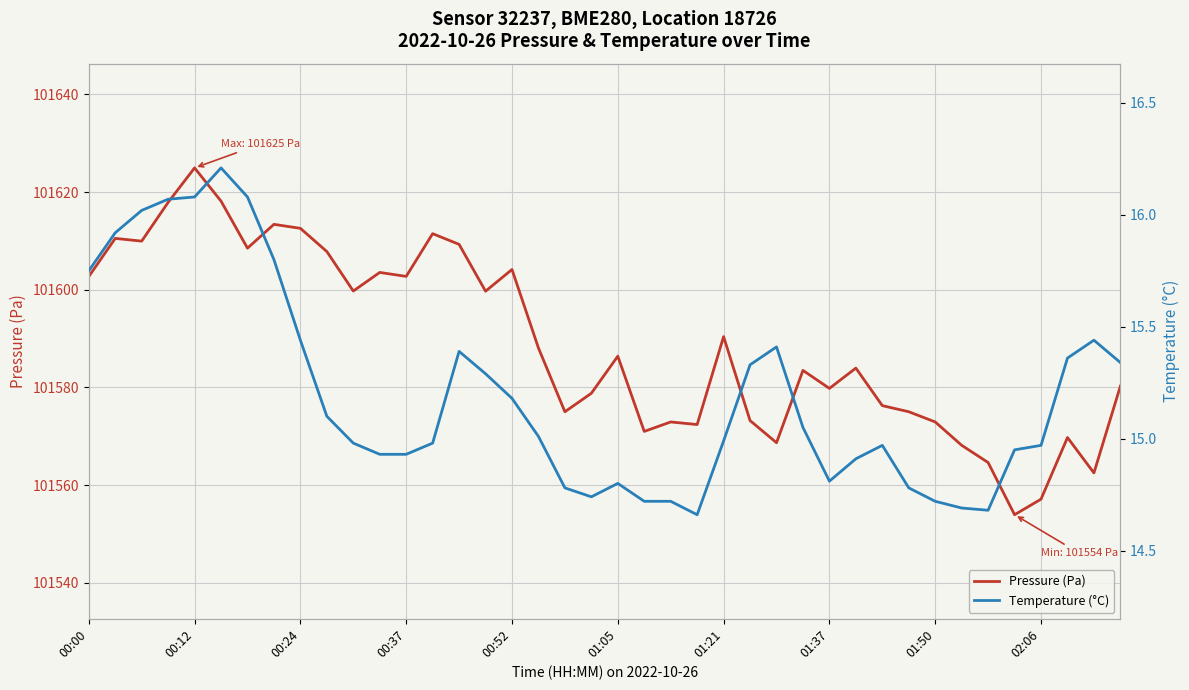

What is the highest value of the Pressure (Pa) series?

101625.0